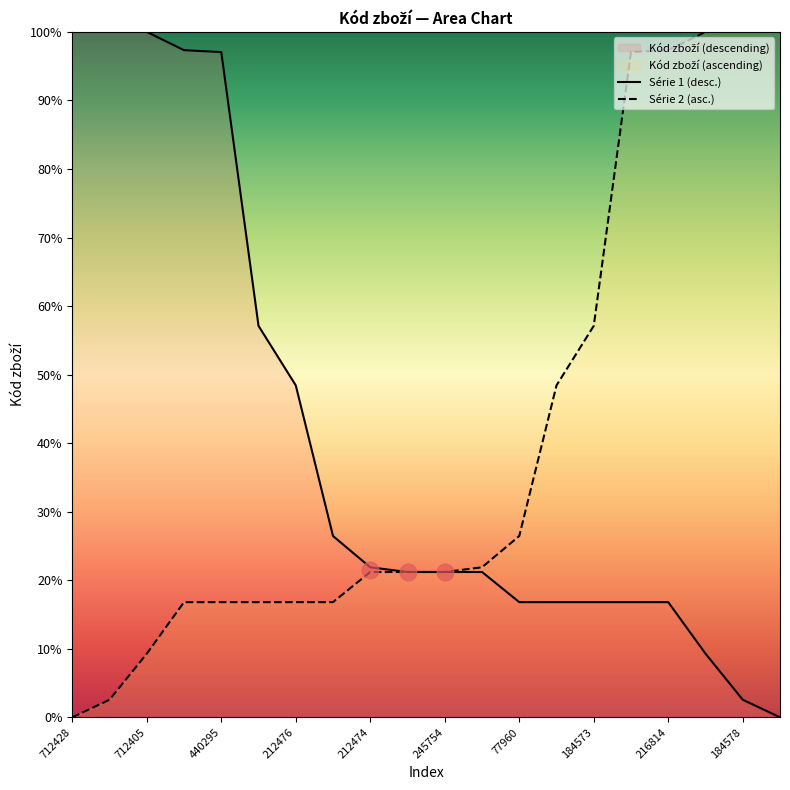

At which label does Série 1 (desc.) first exceed 21?

712428